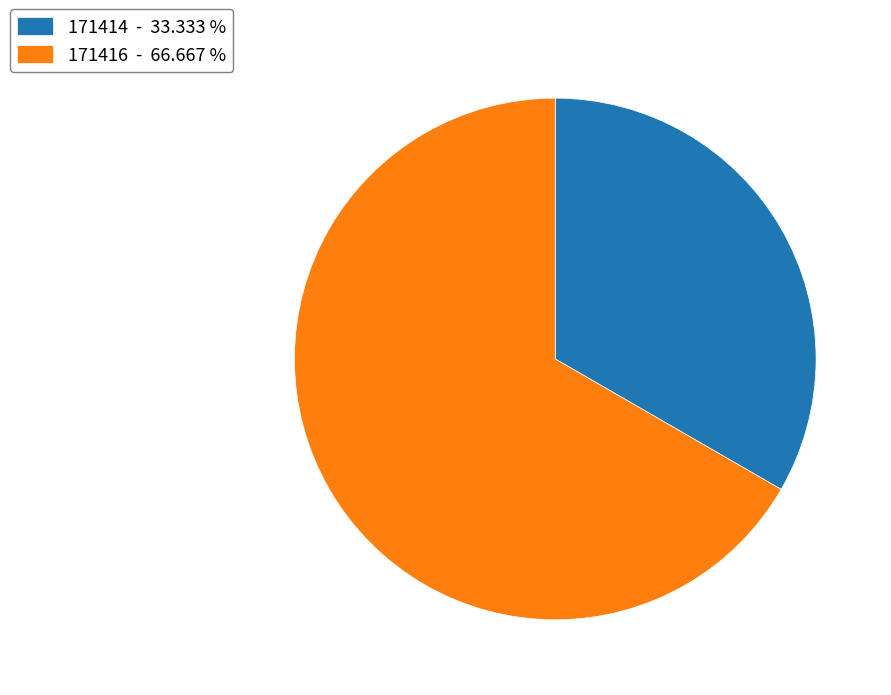

How many slices are in this pie chart?

2